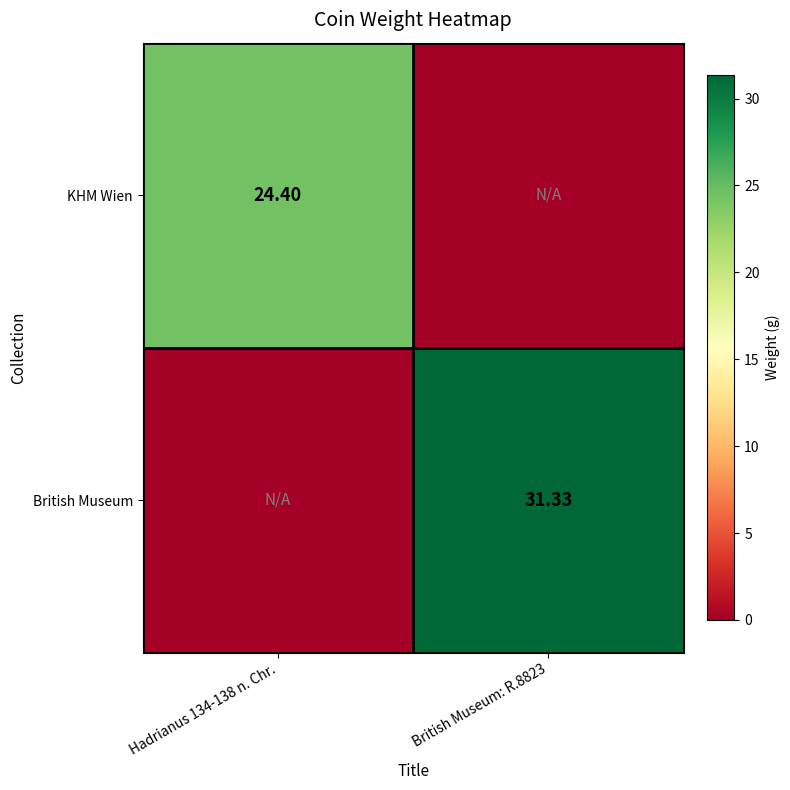

The KHM Wien series shows 5.8 at Hadrianus 134-138 n. Chr.. True or false?

False